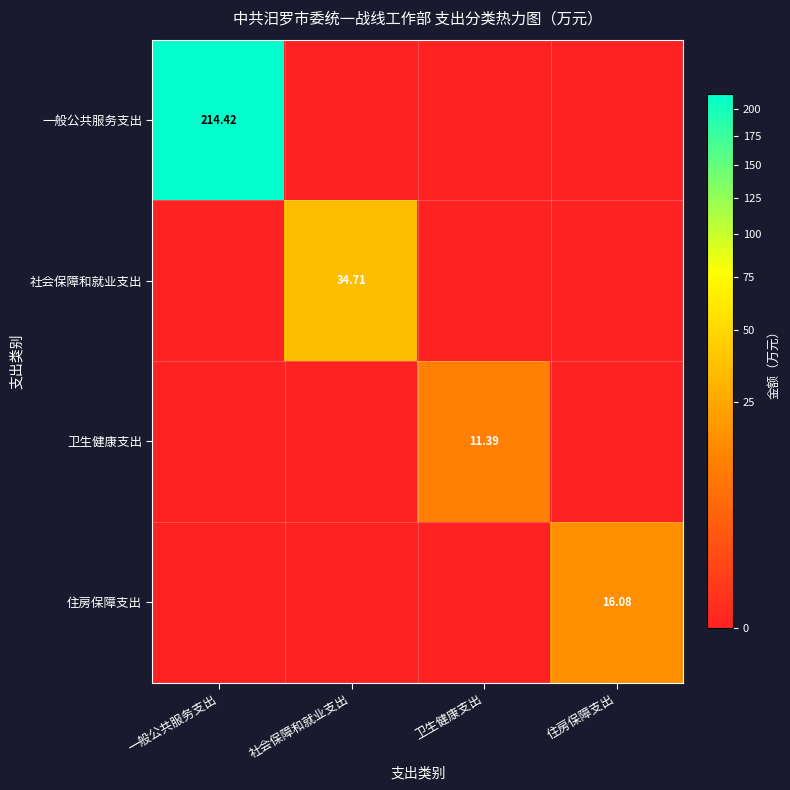

How many distinct data groups are displayed?

4